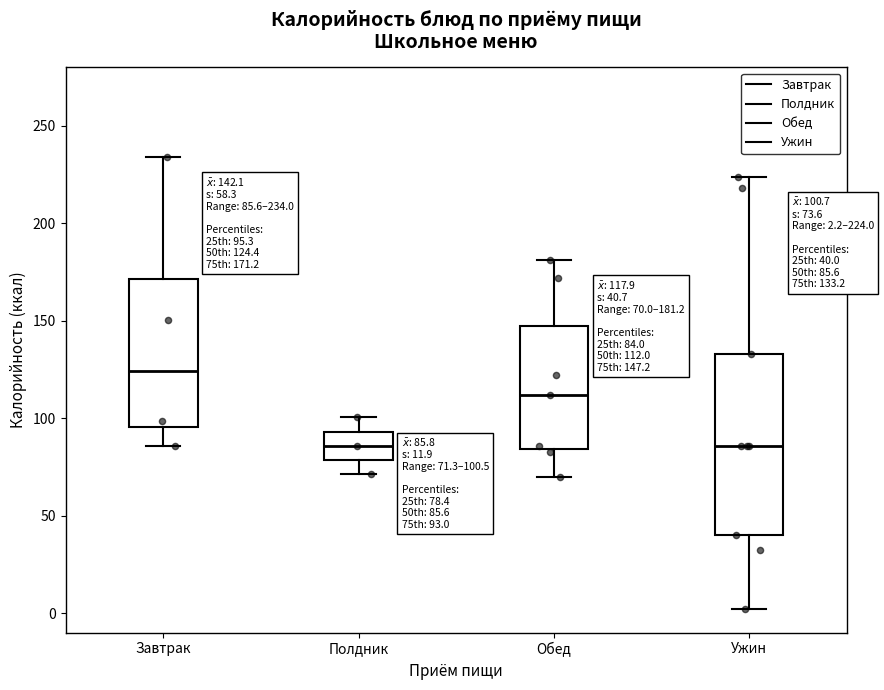

Which box is the tallest, from its lower edge to its upper edge?

Ужин